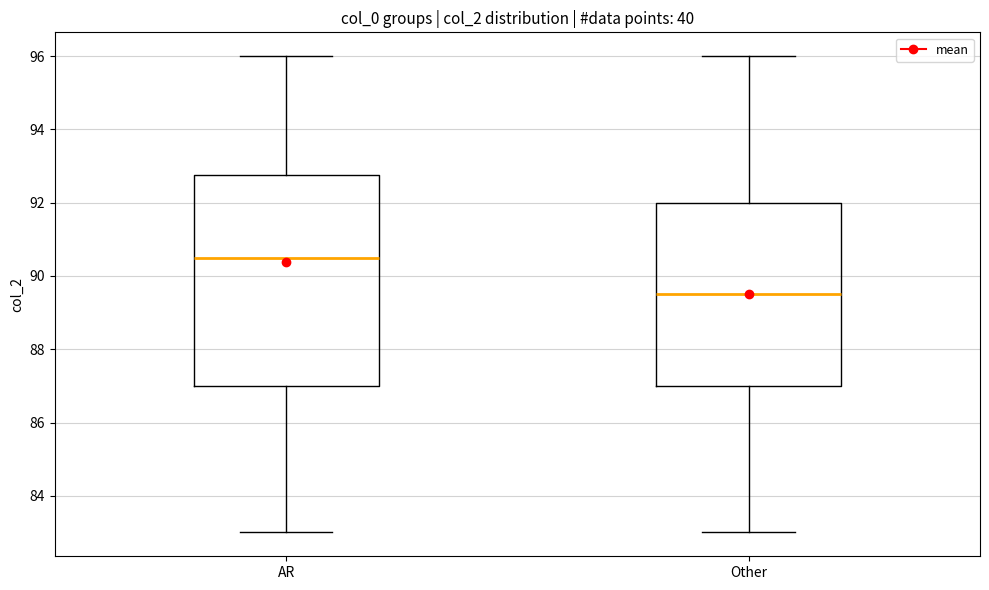

Reading left to right, read every box against the y-axis: the position of its median line, the range the box covers, and the ends of its whiskers. The values are not printed on the chart, so give them approximately, as read against the axis.

AR: median 90.6, box 87.0 to 92.8, whiskers 83.0 to 96.0
Other: median 89.6, box 87.0 to 92.0, whiskers 83.0 to 96.0